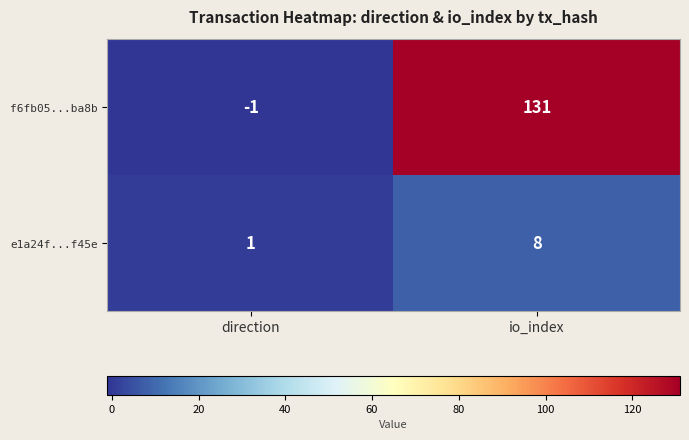

What is the total value across all series at io_index?

139